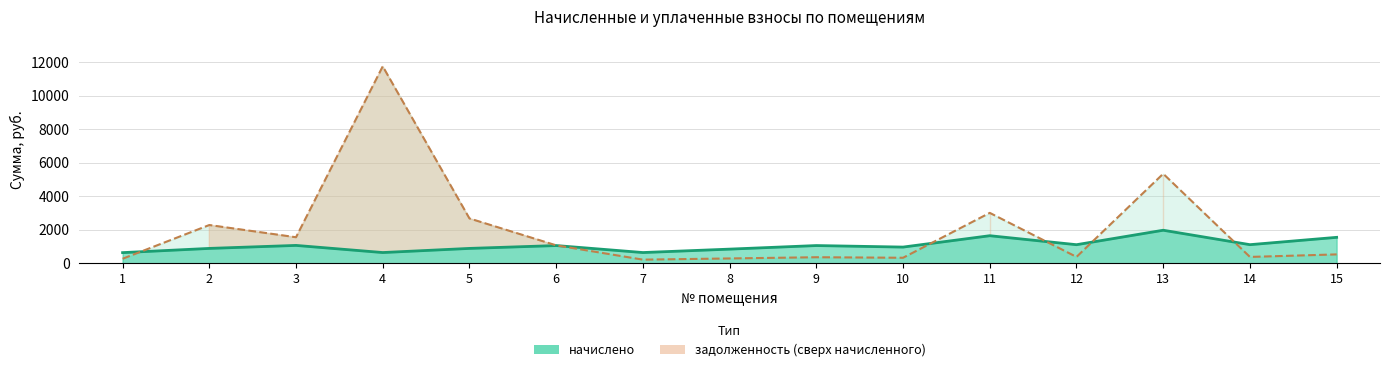

How many interior local valleys does the начислено series have?

5